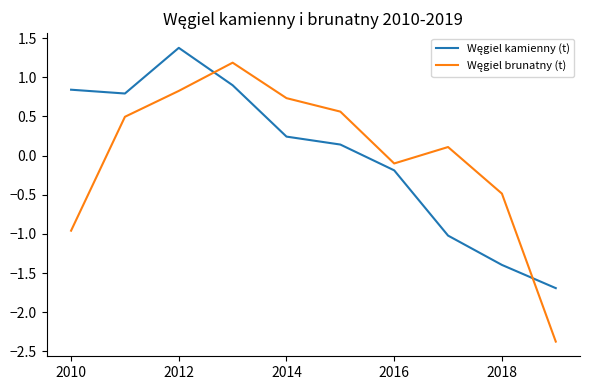

What is the maximum value shown in the chart?

1.4